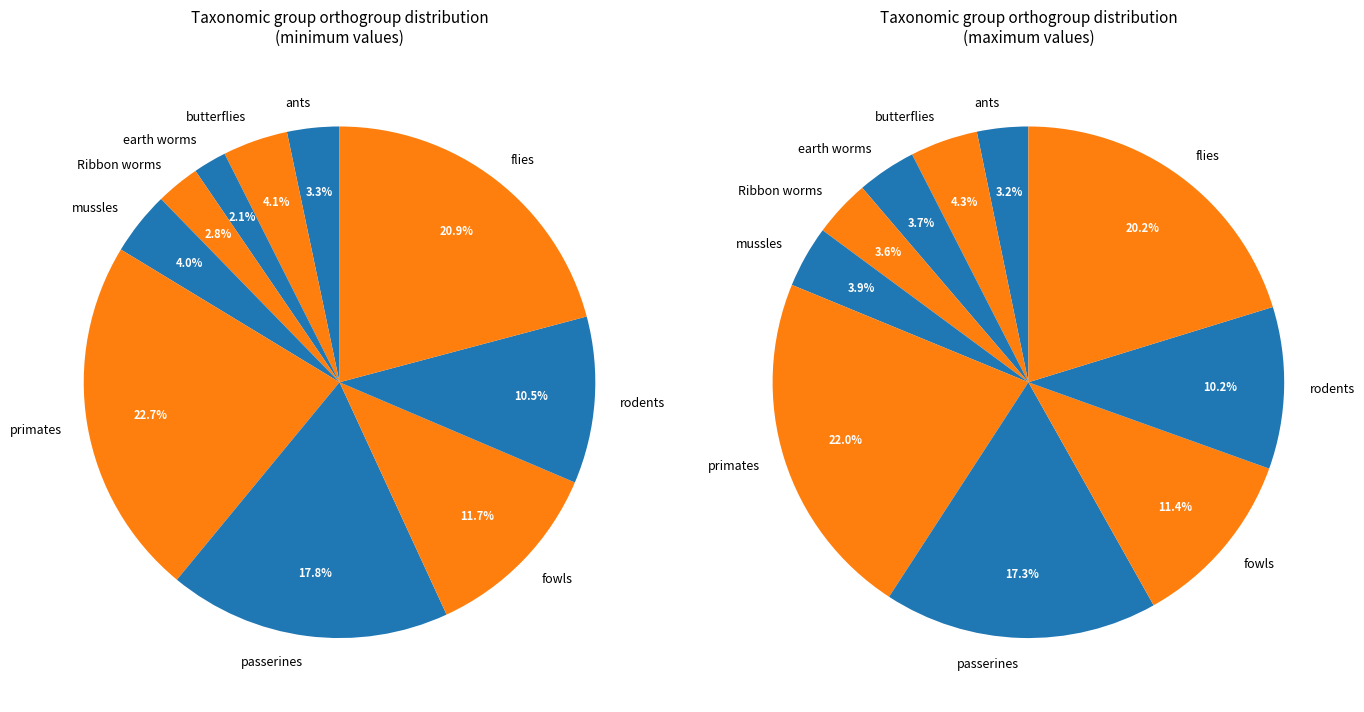

The flies slice represents 27% of the pie. True or false?

False